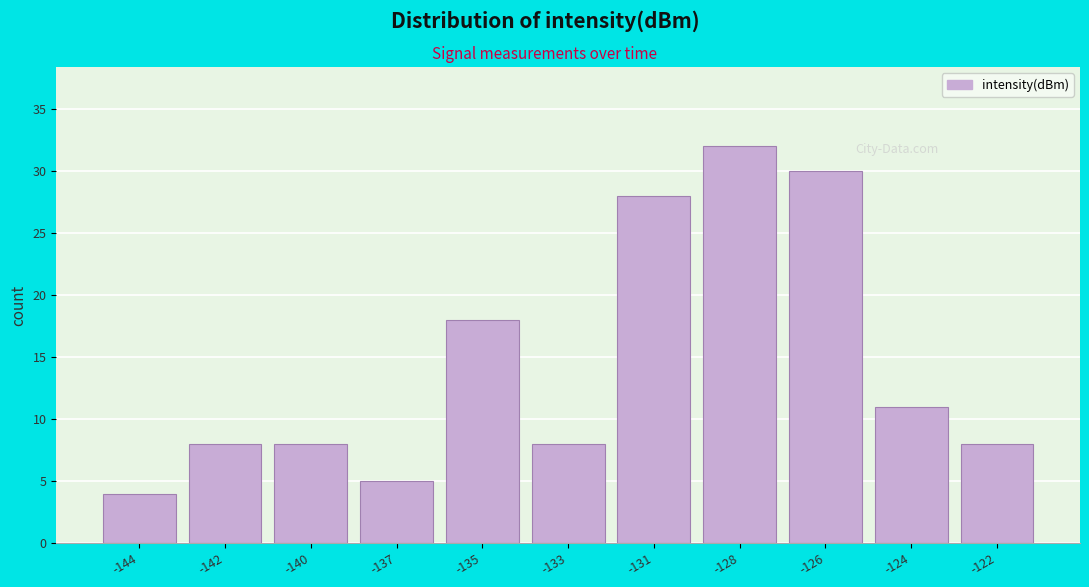

Reading left to right, transcribe all the data shown in this chart.

-144=4	-142=8	-140=8	-137=5	-135=18	-133=8	-131=28	-128=32	-126=30	-124=11	-122=8